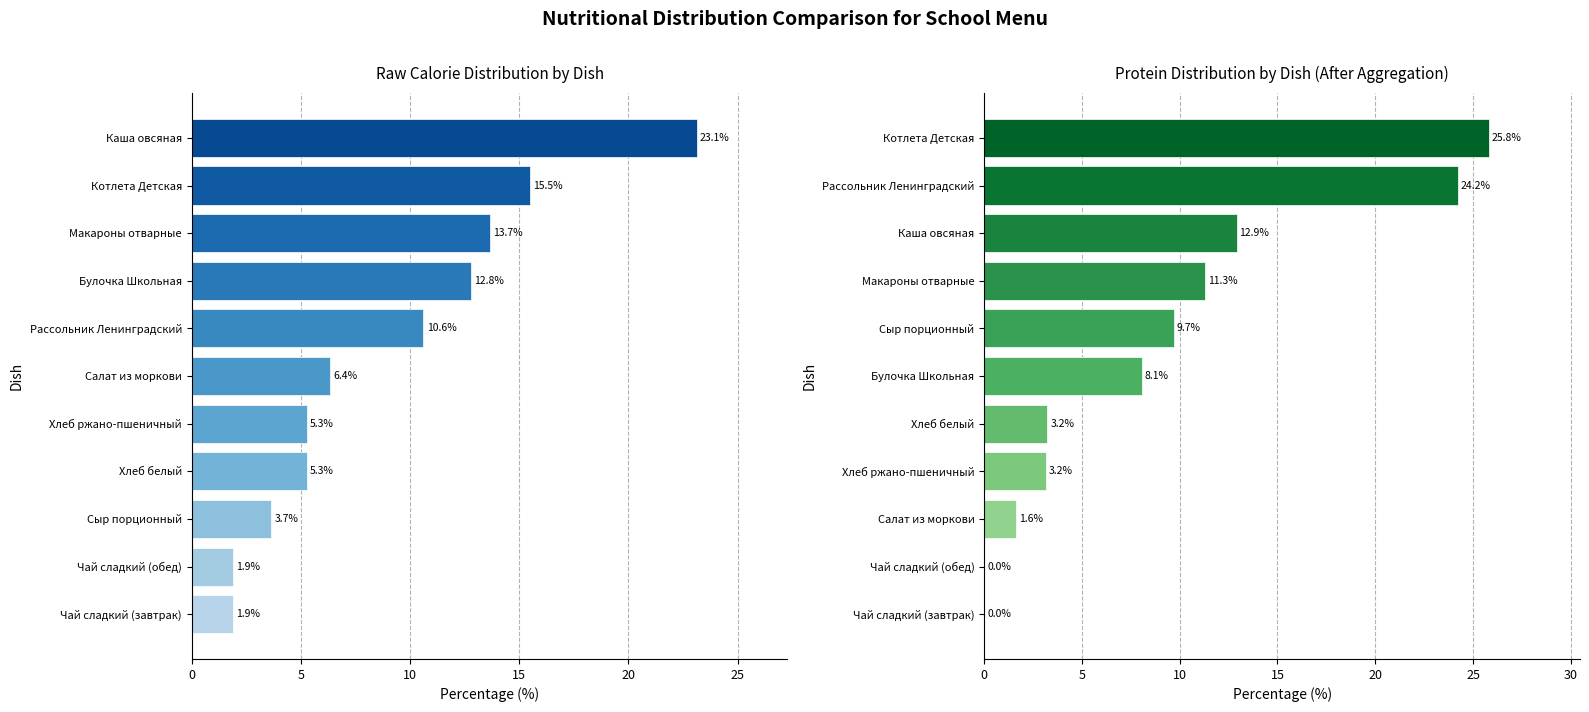

Reading left to right, extract all data points from this chart.

Калорийность: 1.9	1.9	3.7	5.3	5.3	6.4	10.6	12.8	13.7	15.5	23.1
Белки: 0.0	0.0	1.6	3.2	3.2	8.1	9.7	11.3	12.9	24.2	25.8